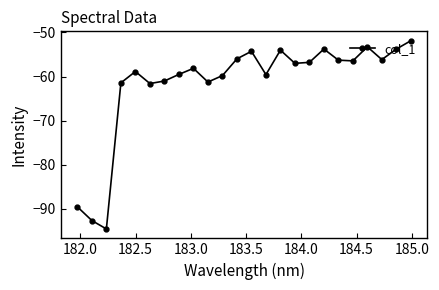

True or false: the data has more than 2 interior local peaks.

True